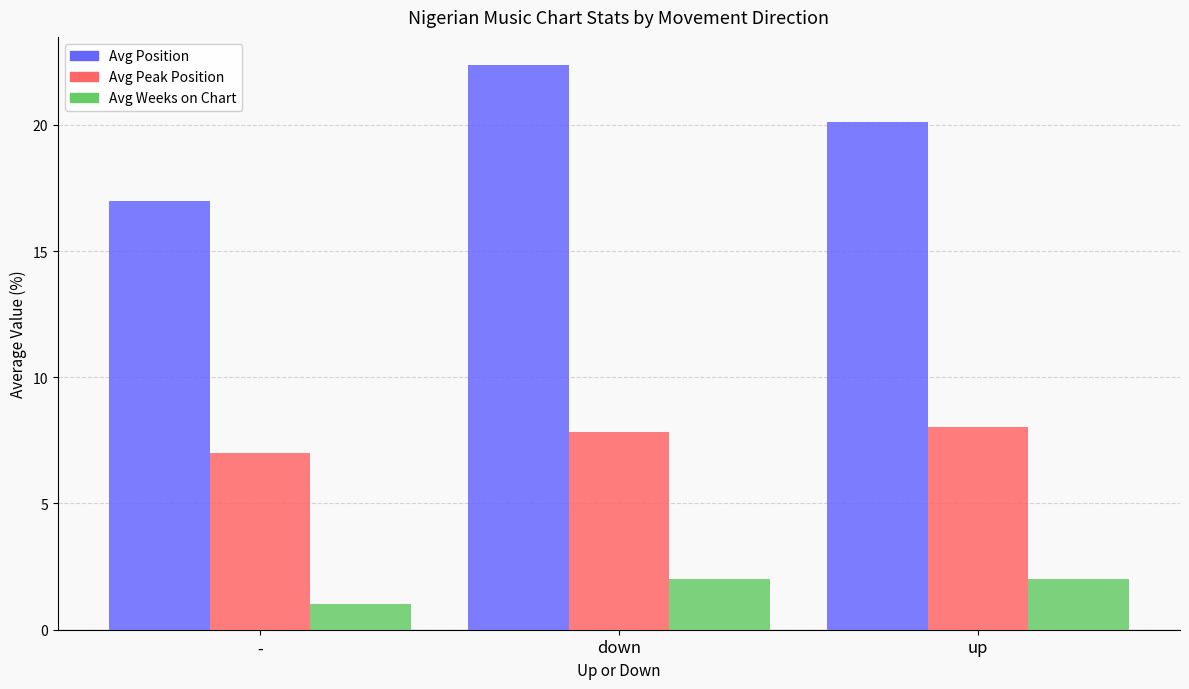

Which series has the largest range (max minus min)?

Avg Position